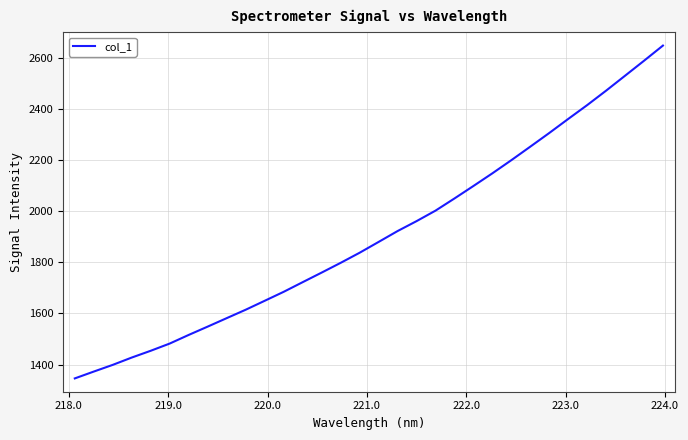

What is the difference between the maximum and minimum values?

1302.0